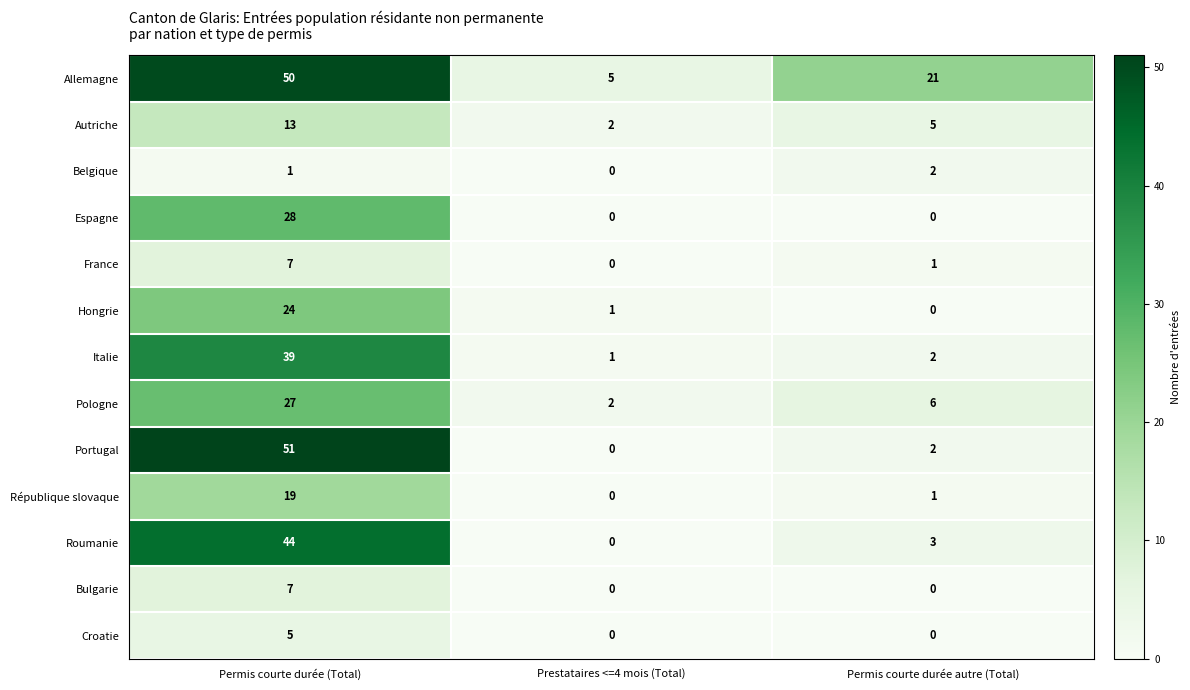

At which label does Pologne reach its minimum?

Prestataires <=4 mois (Total)